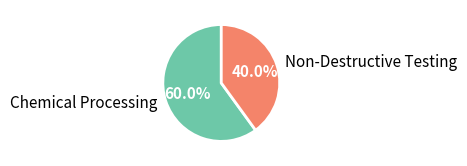

Approximately how many times larger is the value at Non-Destructive Testing compared to Chemical Processing?

0.7